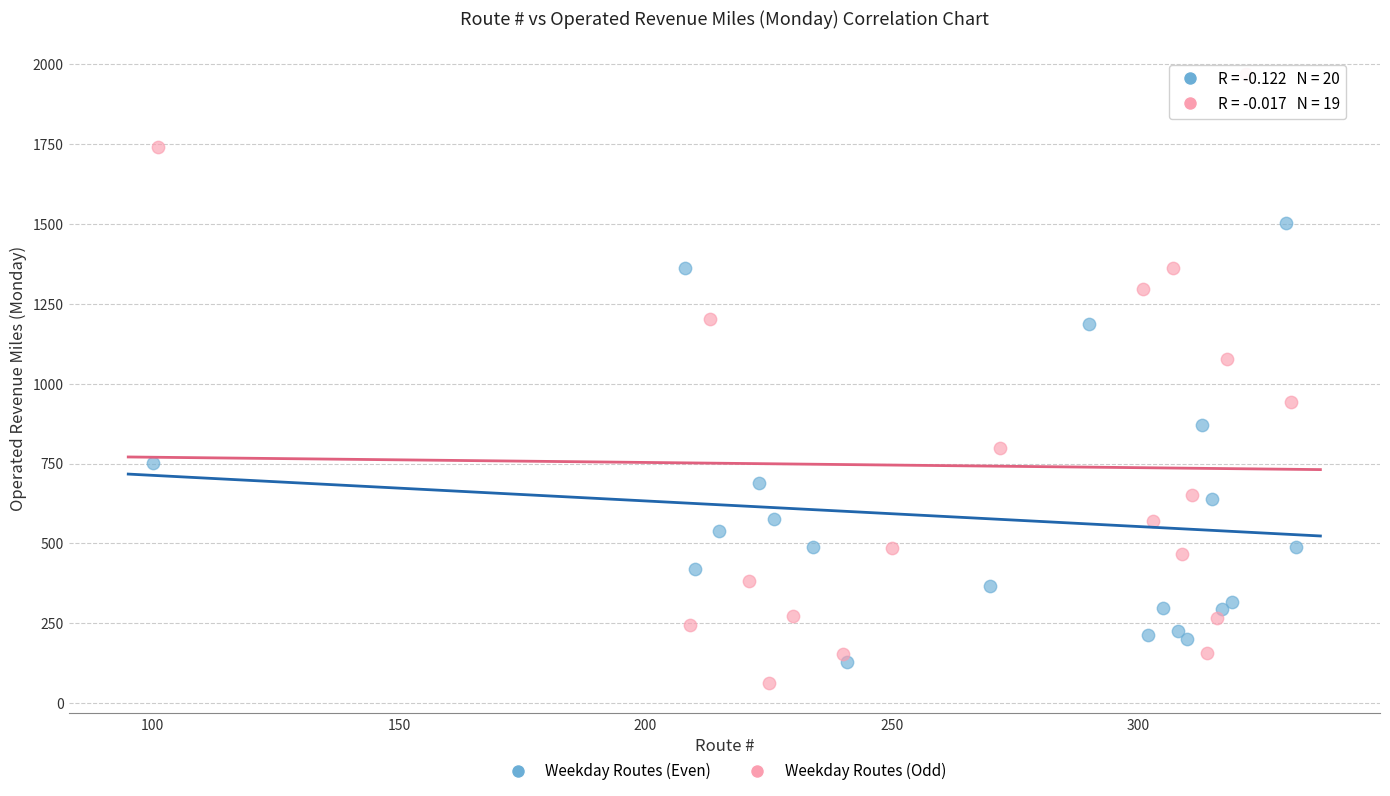

Which series reaches the maximum Y coordinate?

Weekday Routes (Odd)